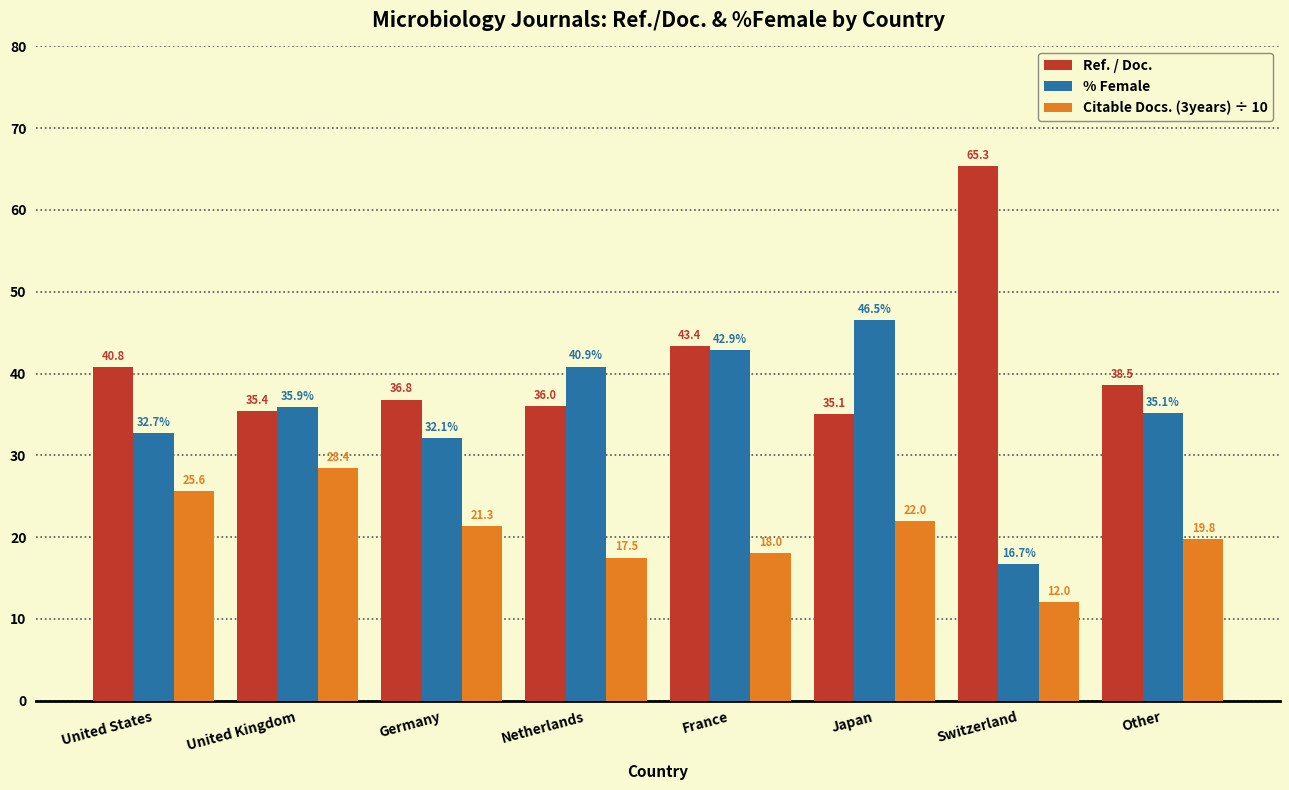

Reading left to right, what are all the values shown in this chart?

Ref. / Doc.: United States=40.8	United Kingdom=35.4	Germany=36.8	Netherlands=36.0	France=43.4	Japan=35.1	Switzerland=65.3	Other=38.5
% Female: United States=32.7	United Kingdom=35.9	Germany=32.1	Netherlands=40.9	France=42.9	Japan=46.5	Switzerland=16.7	Other=35.1
Citable Docs. (3years) ÷ 10: United States=25.6	United Kingdom=28.4	Germany=21.3	Netherlands=17.5	France=18.0	Japan=22.0	Switzerland=12.0	Other=19.8